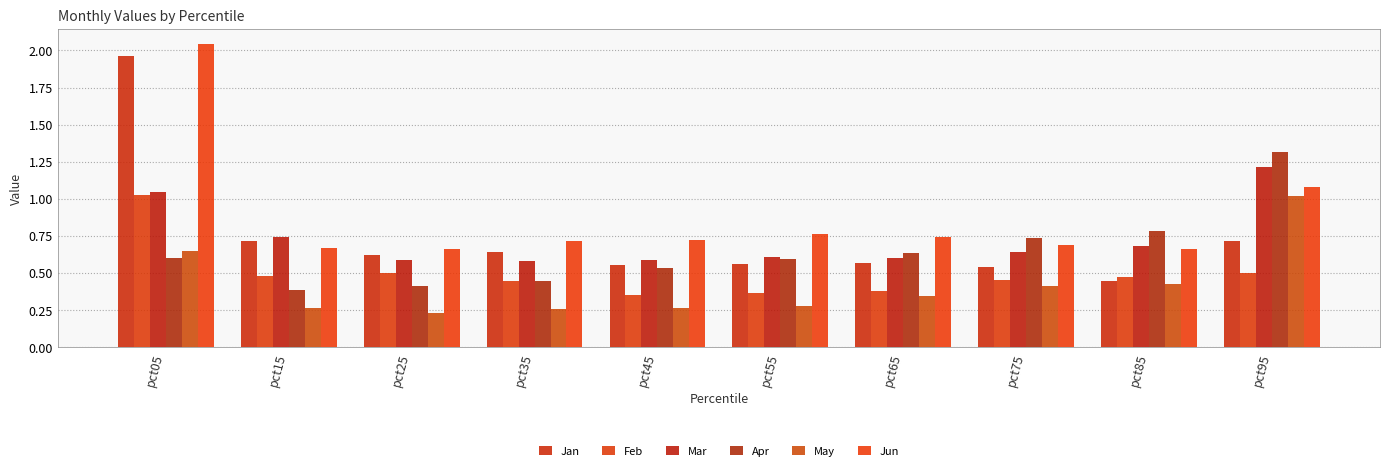

Count the Jan values in the range 0 to 1.

9